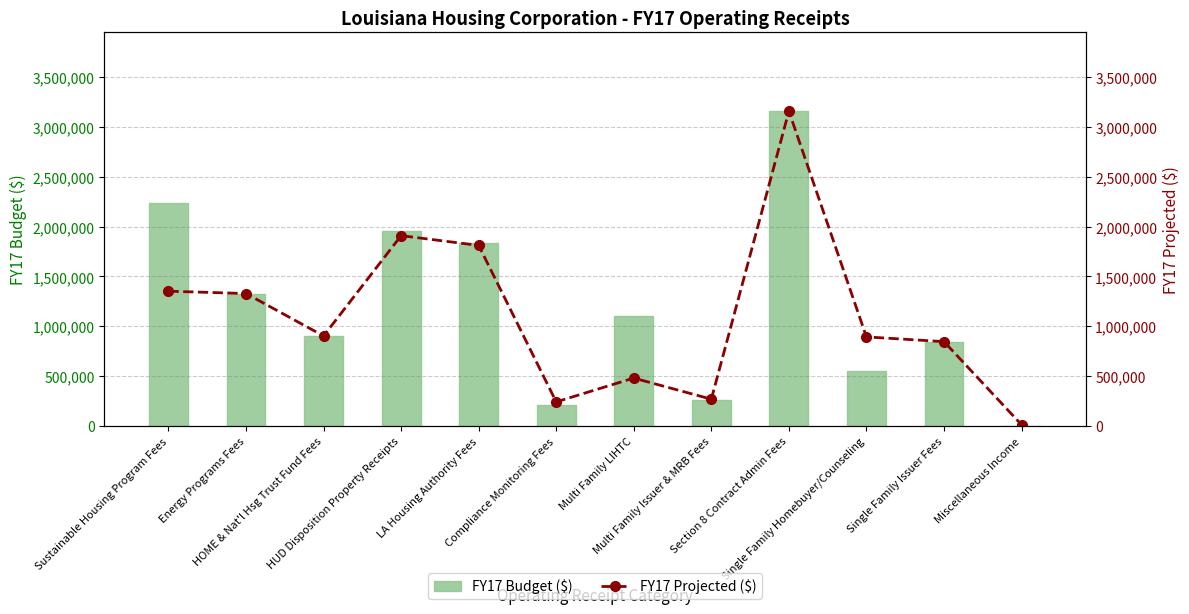

Reading left to right, what are all the values shown in this chart?

FY17 Budget ($): Sustainable Housing Program Fees=2232353	Energy Programs Fees=1325383	HOME & Nat'l Hsg Trust Fund Fees=903821	HUD Disposition Property Receipts=1955116	LA Housing Authority Fees=1837355	Compliance Monitoring Fees=213723	Multi Family LIHTC=1107001	Multi Family Issuer & MRB Fees=265070	Section 8 Contract Admin Fees=3156300	Single Family Homebuyer/Counseling=553904	Single Family Issuer Fees=846990	Miscellaneous Income=6000
FY17 Projected ($): Sustainable Housing Program Fees=1352587	Energy Programs Fees=1329090	HOME & Nat'l Hsg Trust Fund Fees=903821	HUD Disposition Property Receipts=1909292	LA Housing Authority Fees=1811363	Compliance Monitoring Fees=243151	Multi Family LIHTC=481864	Multi Family Issuer & MRB Fees=270065	Section 8 Contract Admin Fees=3156300	Single Family Homebuyer/Counseling=894374	Single Family Issuer Fees=846990	Miscellaneous Income=14445